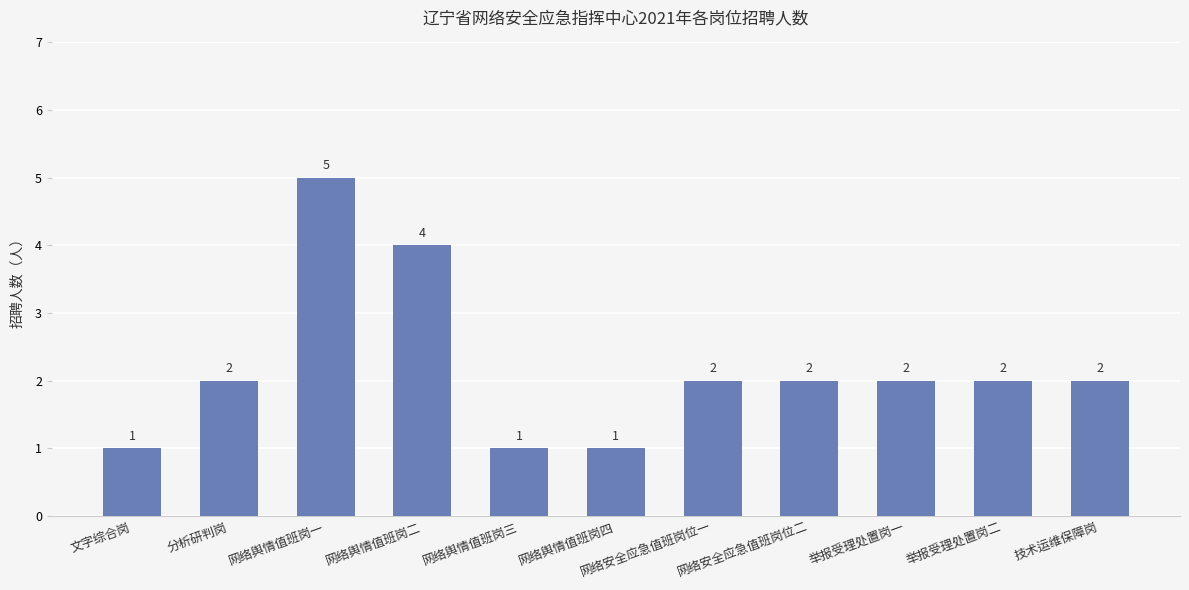

What is the label of the 6th bar from the left?

网络舆情值班岗四